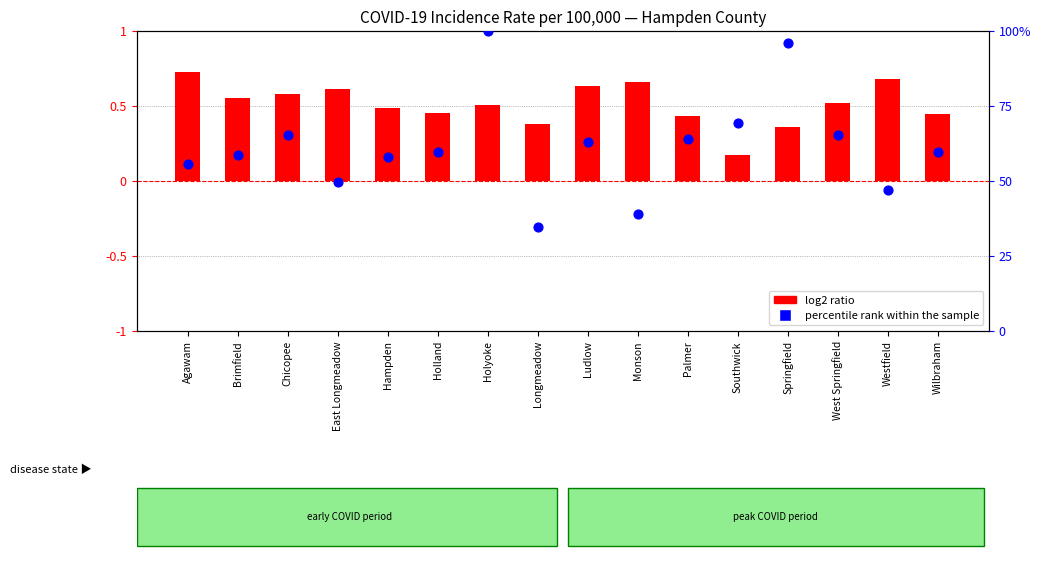

Which series reaches the maximum Y coordinate?

percentile rank within the sample